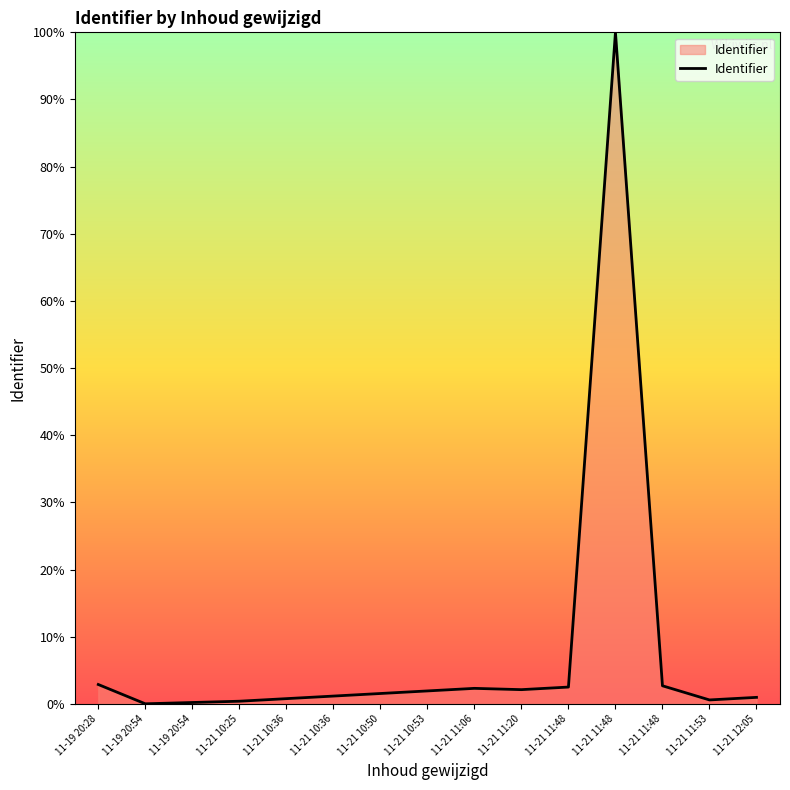

How many lines are shown in the chart?

1